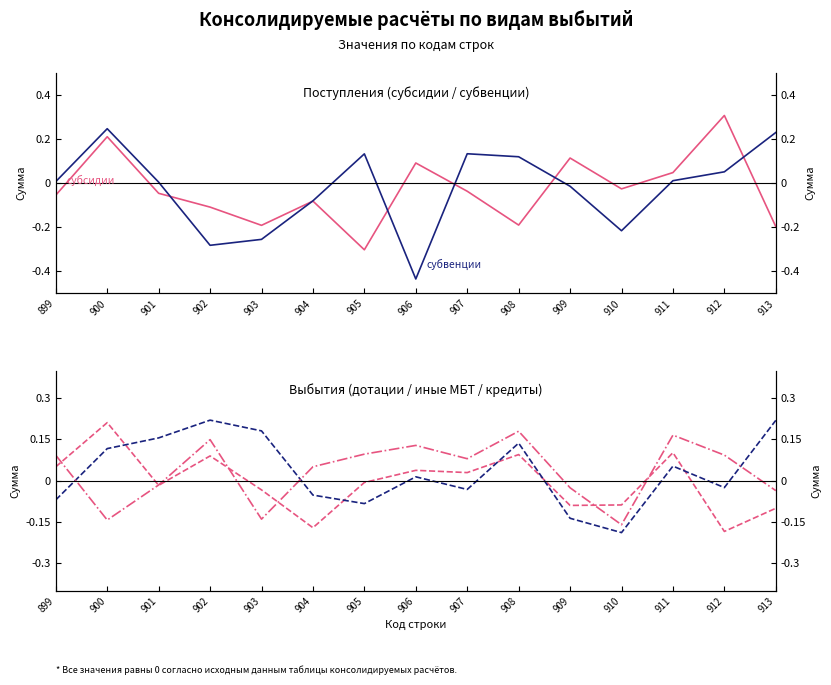

Which series has the largest range (max minus min)?

субвенции